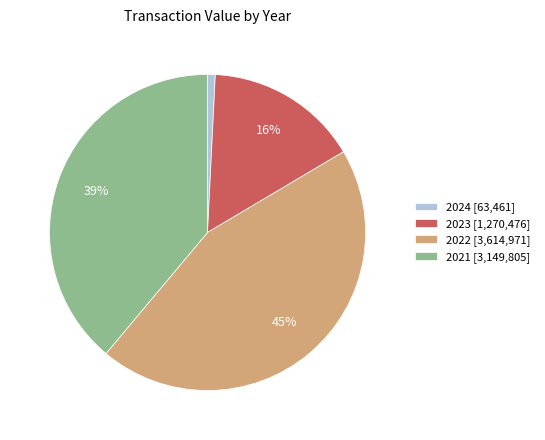

What percentage is the 2023 [1,270,476] slice, to the nearest percent?

16%